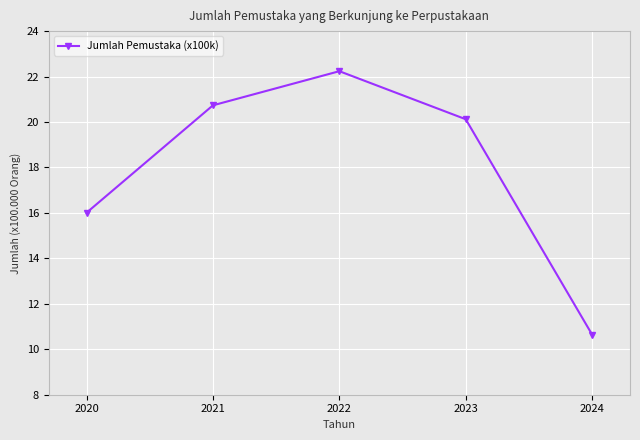

What is the value of the 3rd point from the left?

22.2